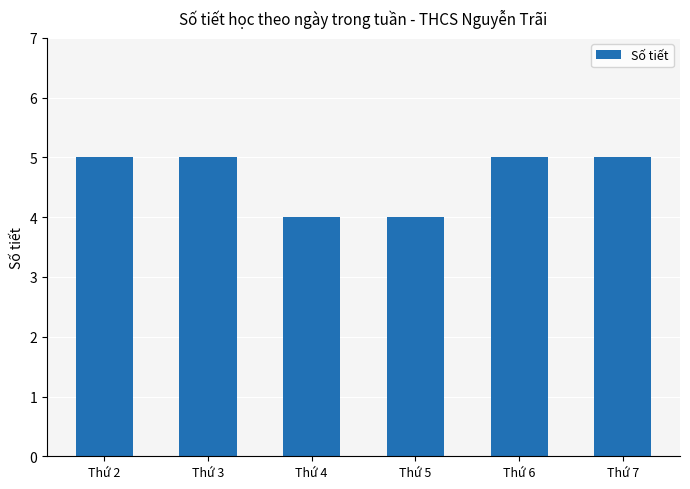

What is the difference between the maximum and minimum values?

1